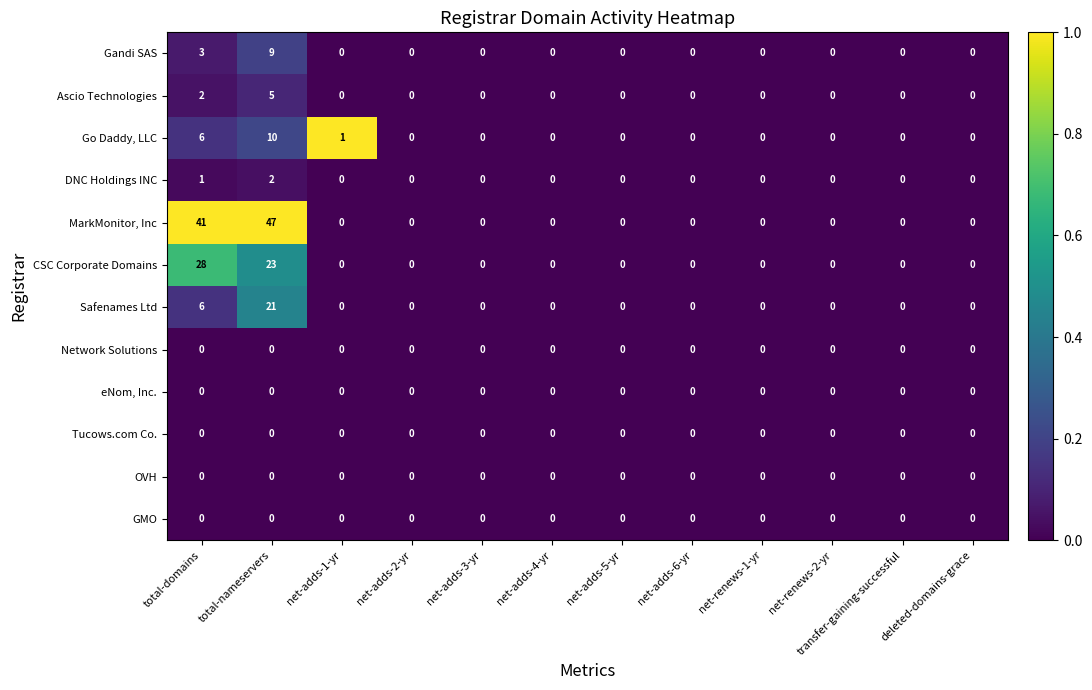

What is the greatest value displayed?

47